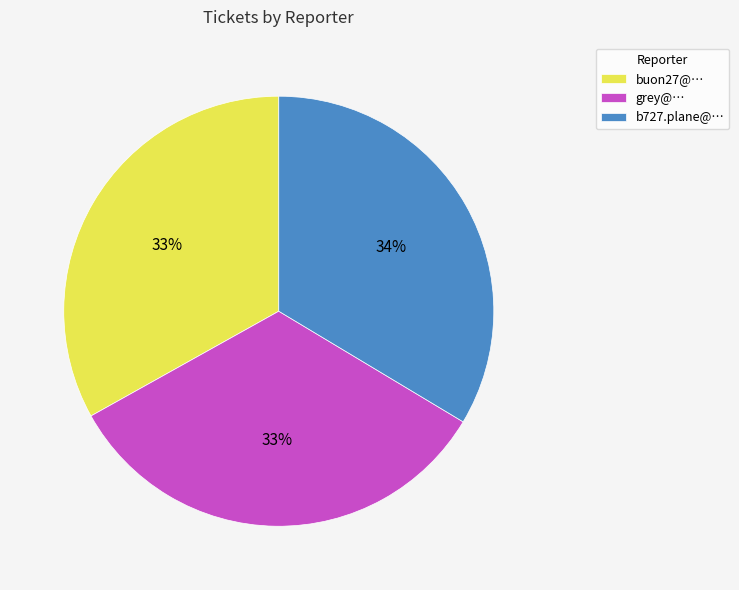

Is there a majority slice in this chart?

No